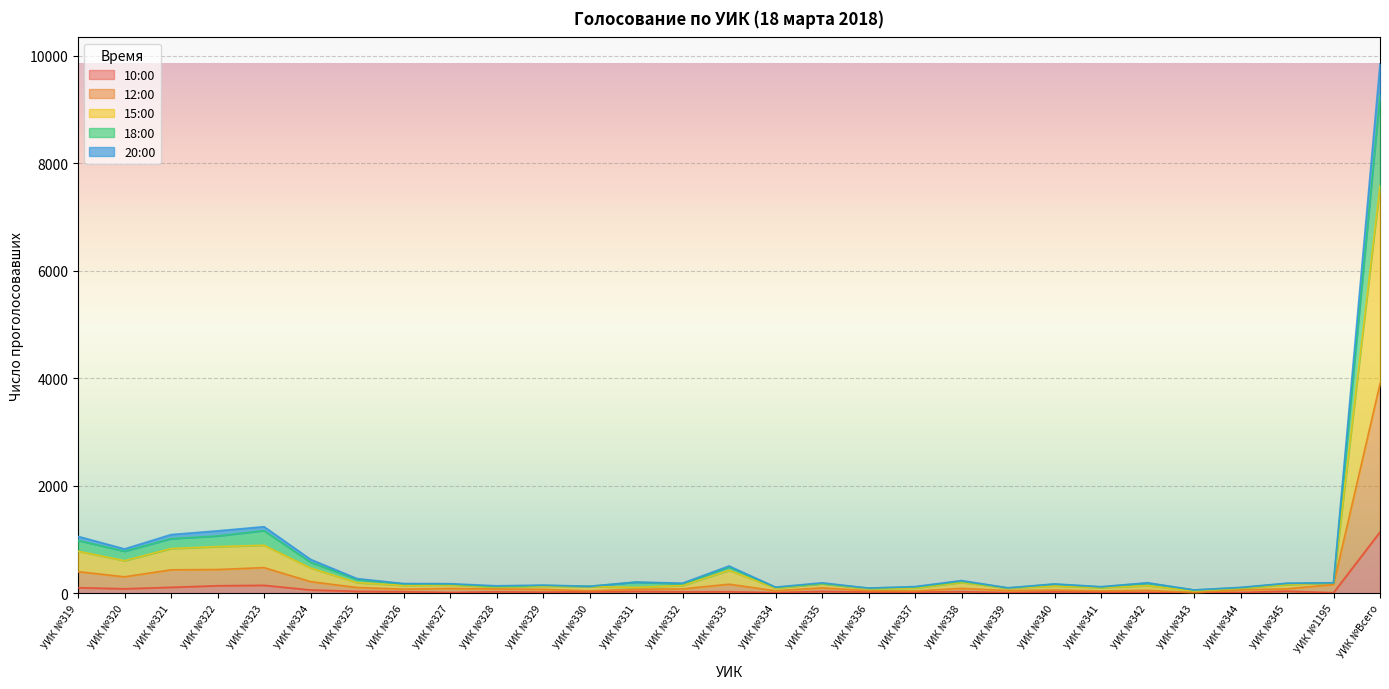

What is the difference between the second highest and second lowest values in the 18:00 series?

1069